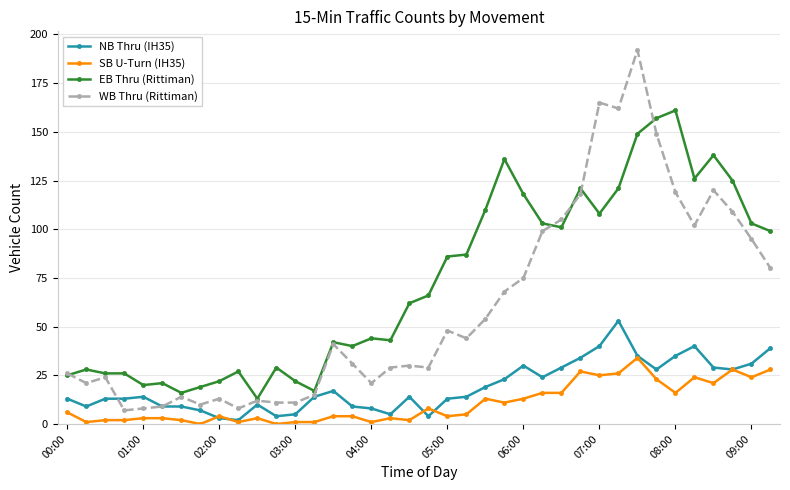

Rank the series by their maximum value, from highest to lowest.

WB Thru (Rittiman), EB Thru (Rittiman), NB Thru (IH35), SB U-Turn (IH35)